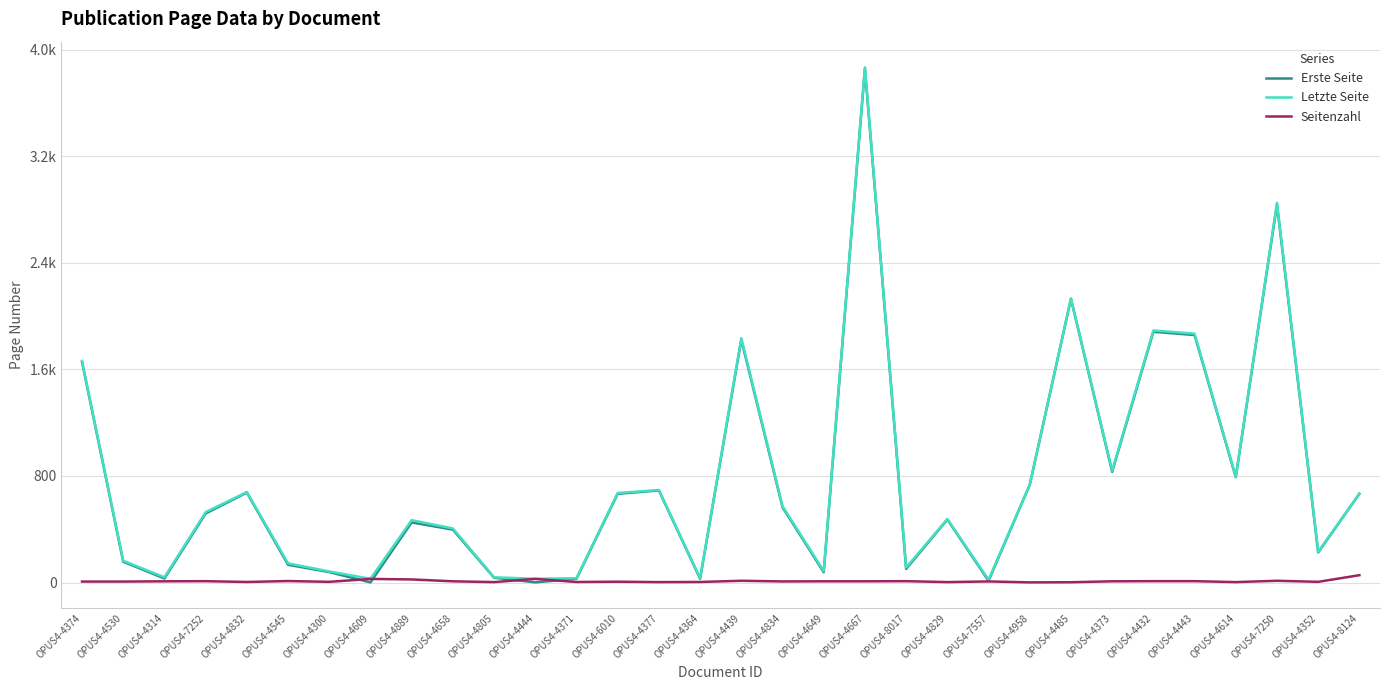

Is this an area chart (filled region under the line)?

No